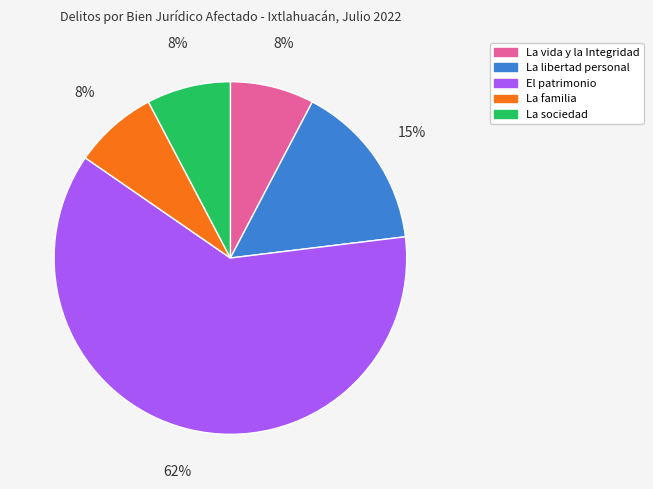

Count the number of slices in the pie.

5